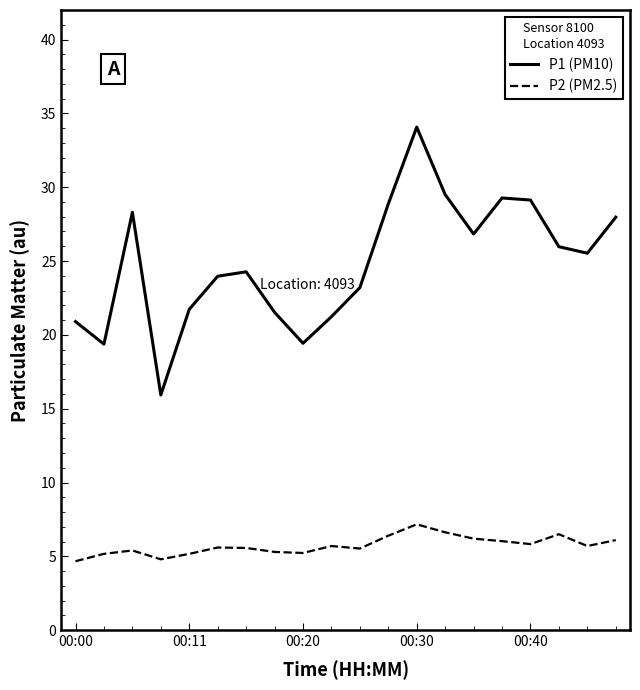

List the series in order of their overall mean, highest first.

P1 (PM10), P2 (PM2.5)